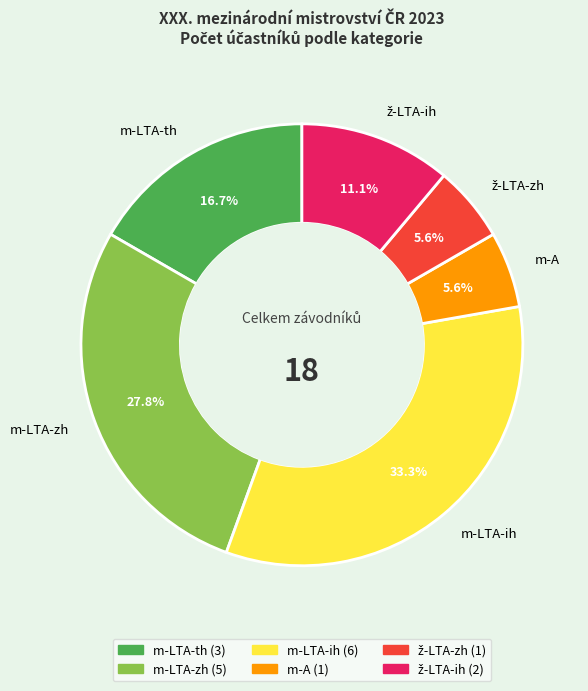

Is it true that m-LTA-zh is 42% of the pie?

False